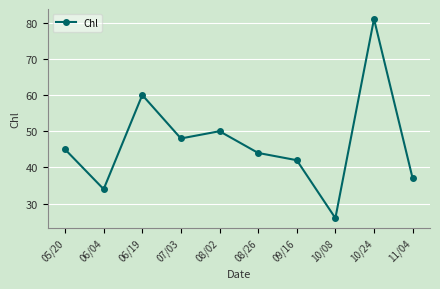

What is the ratio of the value at 07/03 to the value at 05/20?

1.1